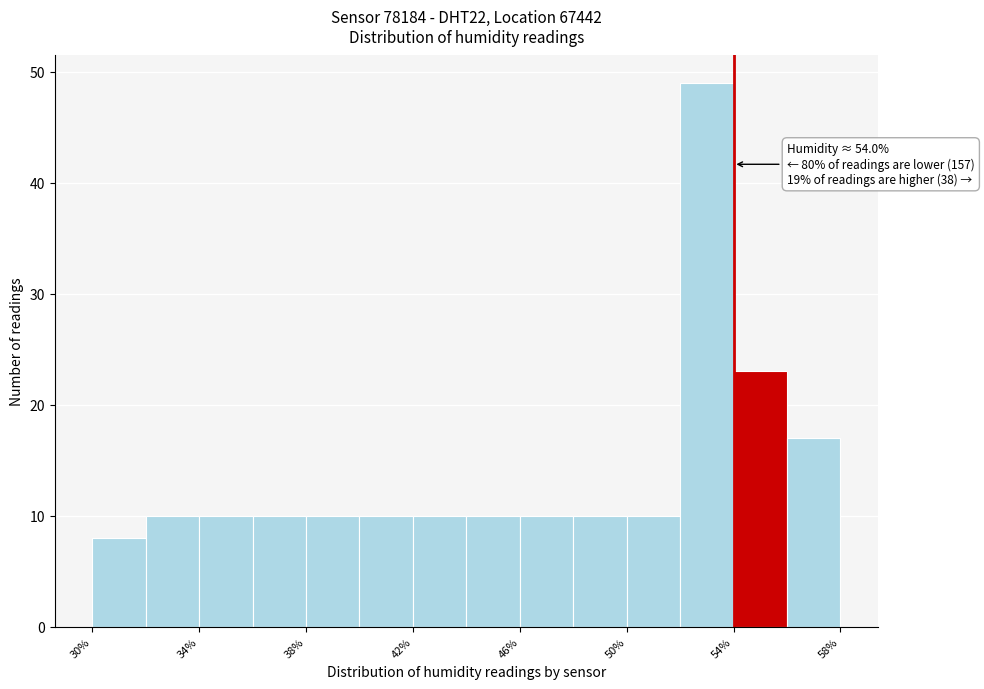

Which range on the x-axis has the tallest bar?

52 to 54